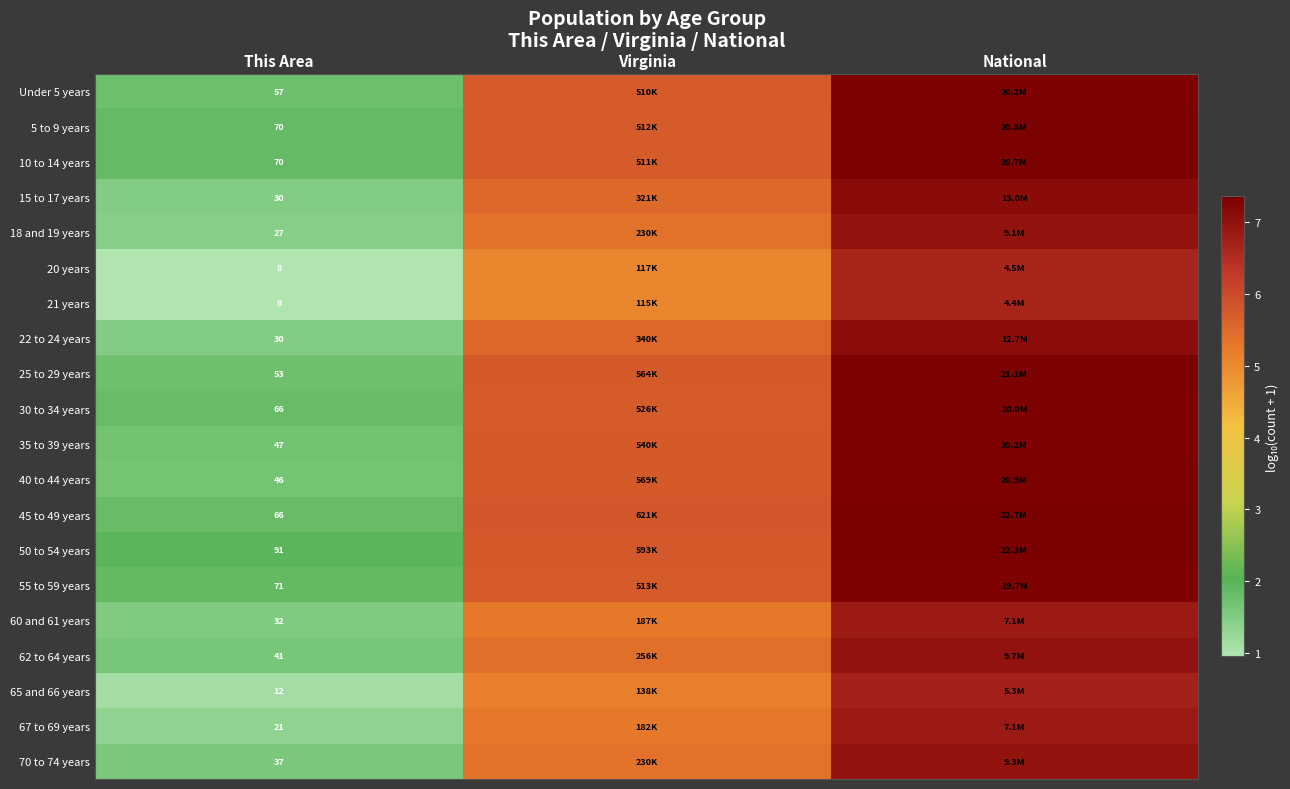

Is the value of 67 to 69 years at This Area greater than the value of 25 to 29 years at This Area?

No